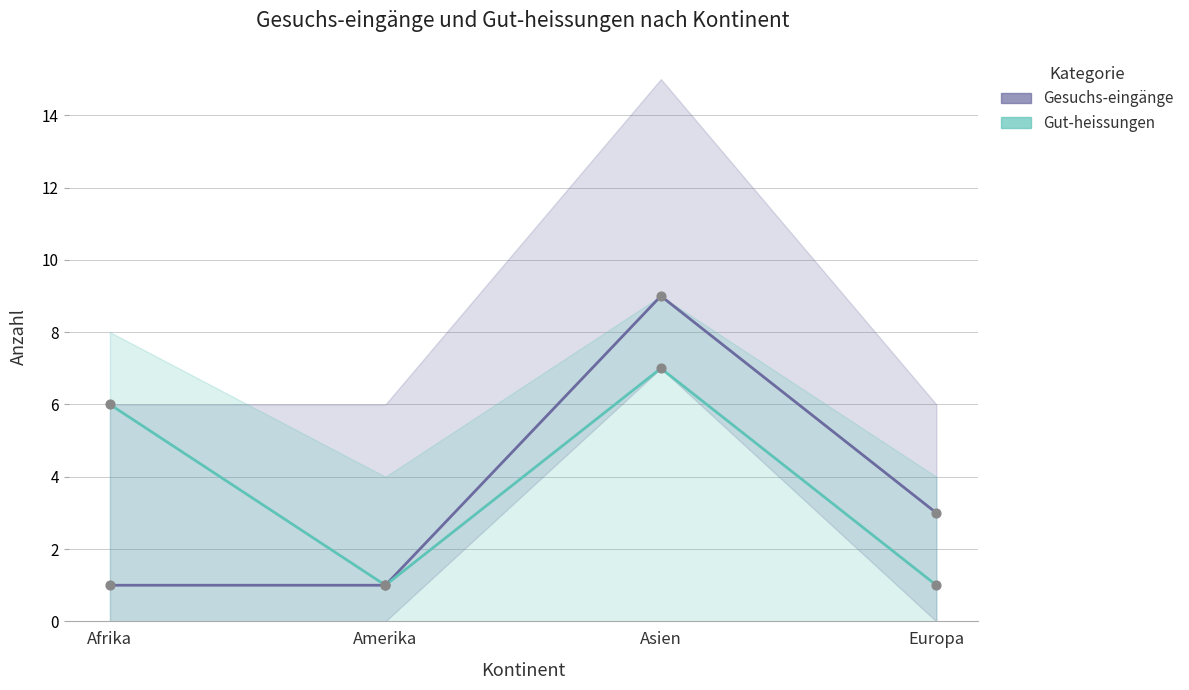

Which series has the largest Y range (max minus min)?

Gesuchs-eingänge (Total)